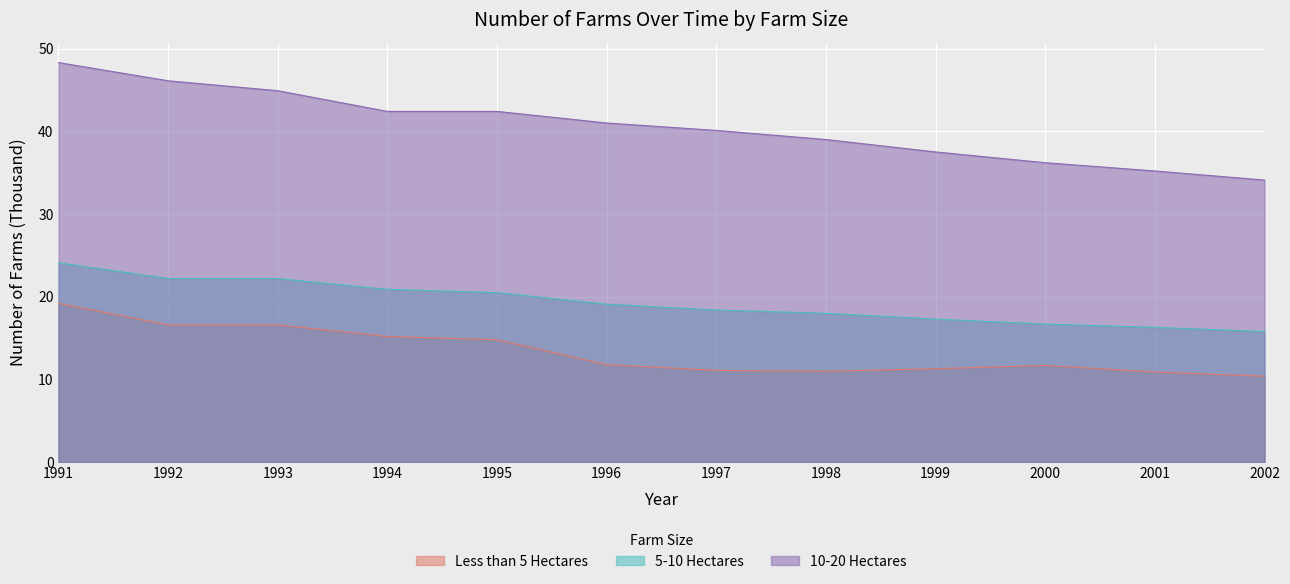

At how many categories does at least one series exceed 16?

12